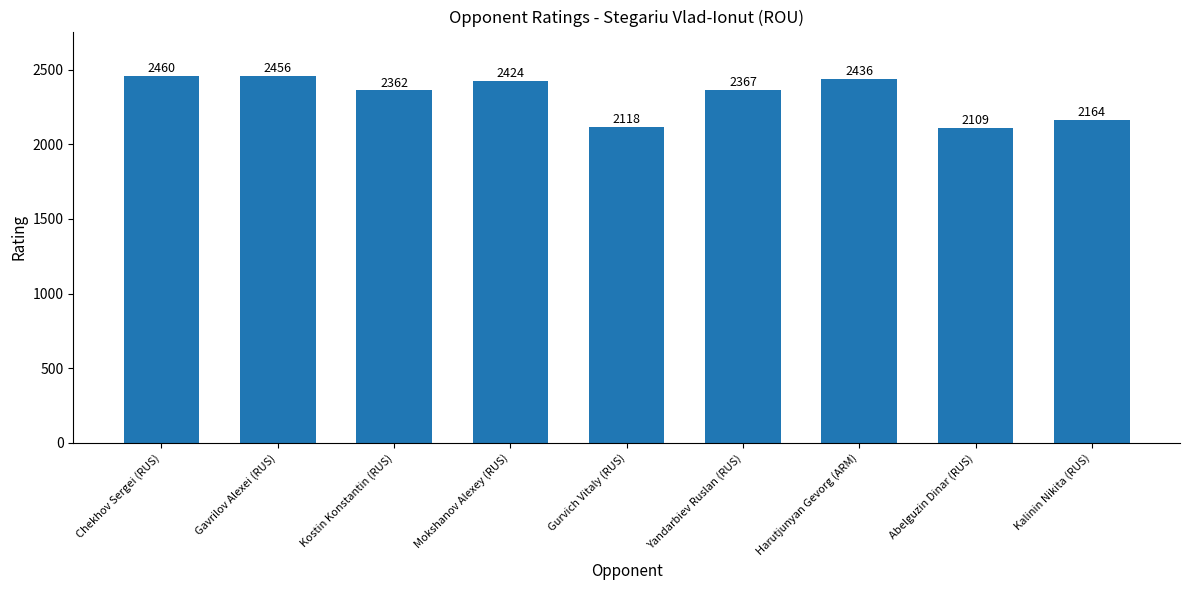

Does the chart contain stacked bars?

No